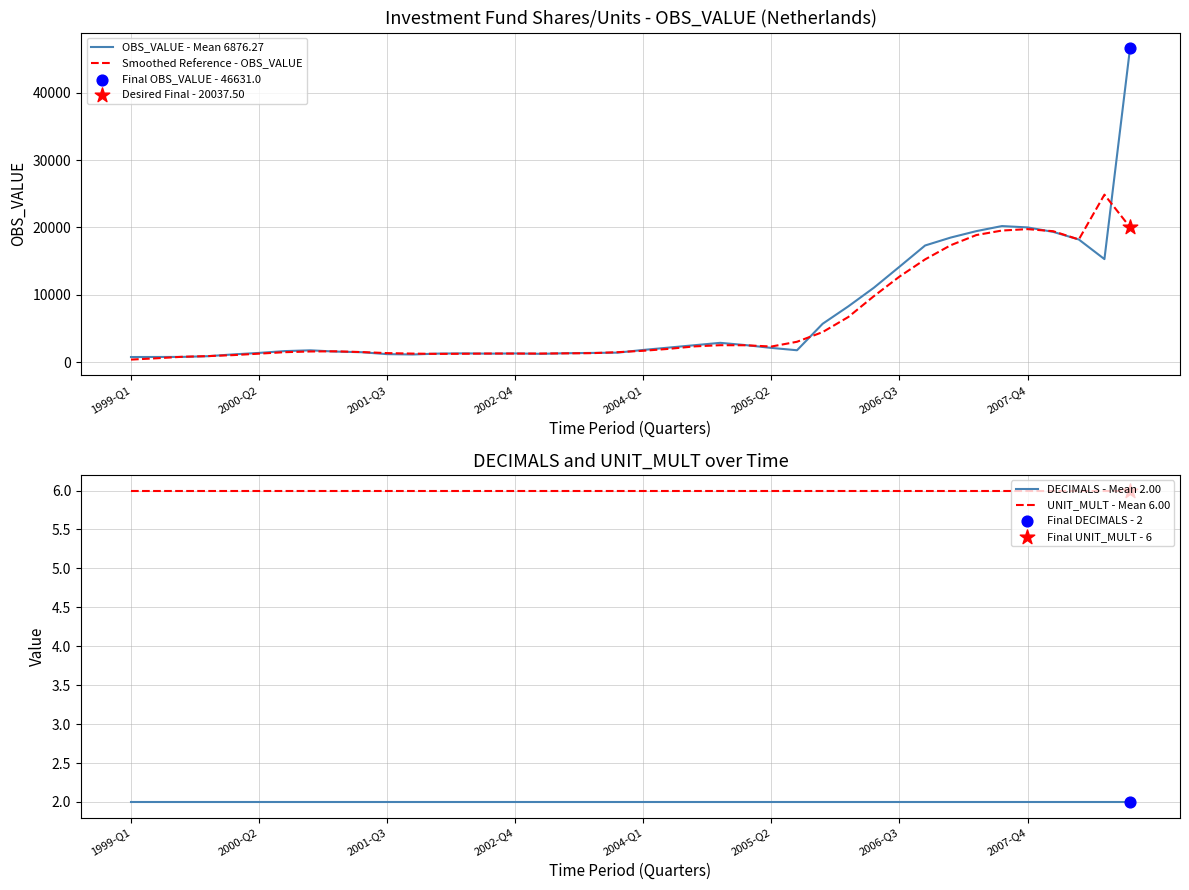

Which series reaches the minimum Y coordinate?

DECIMALS - Mean 2.00